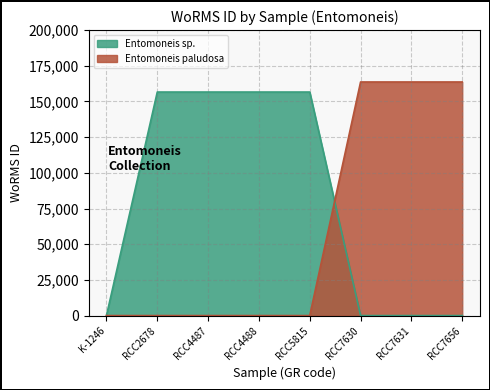

Reading right to left, transcribe all the data shown in this chart.

Entomoneis sp.: 0	0	0	156598	156598	156598	156598	0
Entomoneis paludosa: 163646	163646	163646	0	0	0	0	0